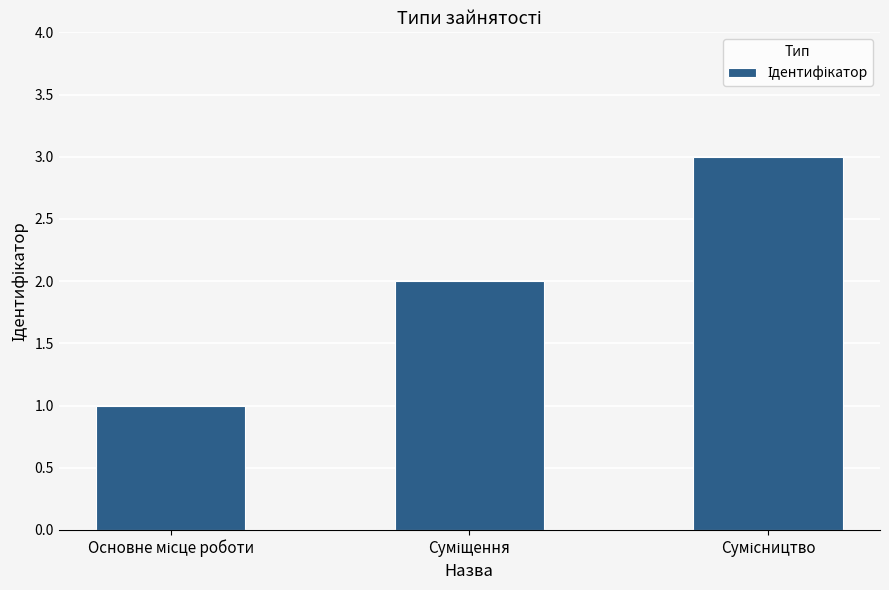

How many values are between 1 and 3?

3